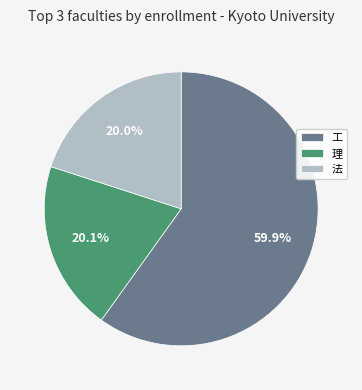

Which has a higher value, 理 or 工?

工